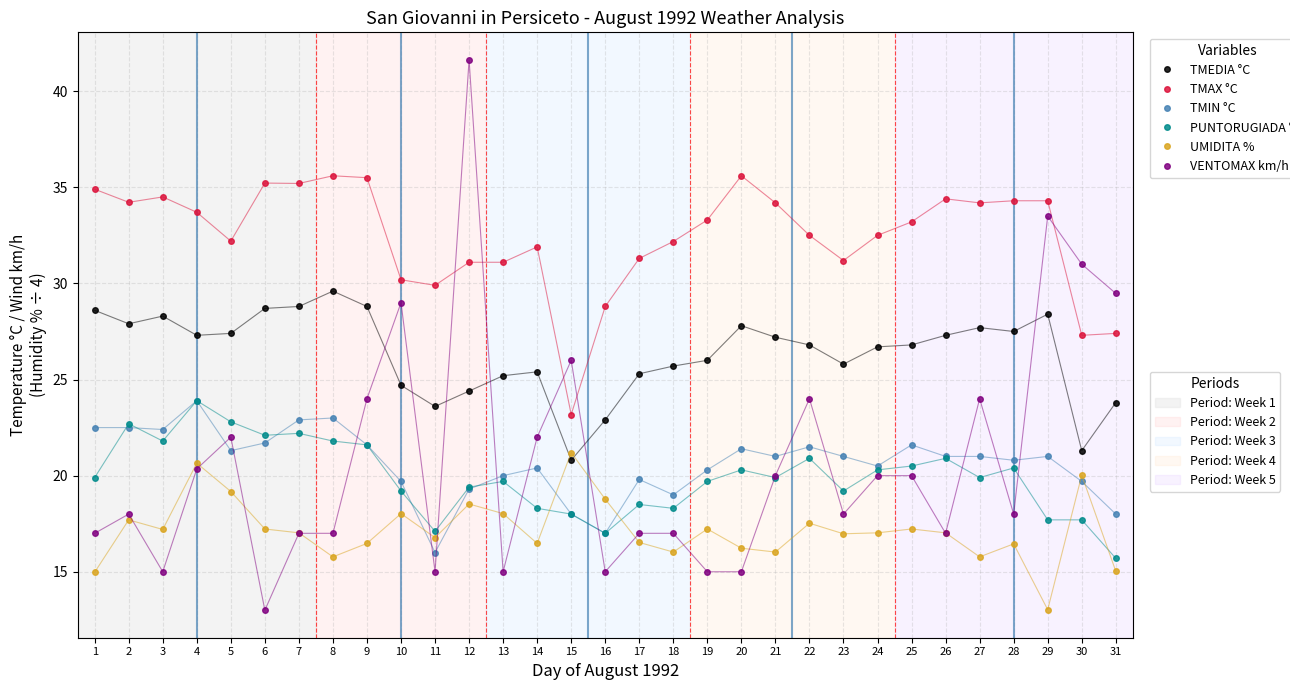

What is the spread (max minus min) of values at 14?

15.4